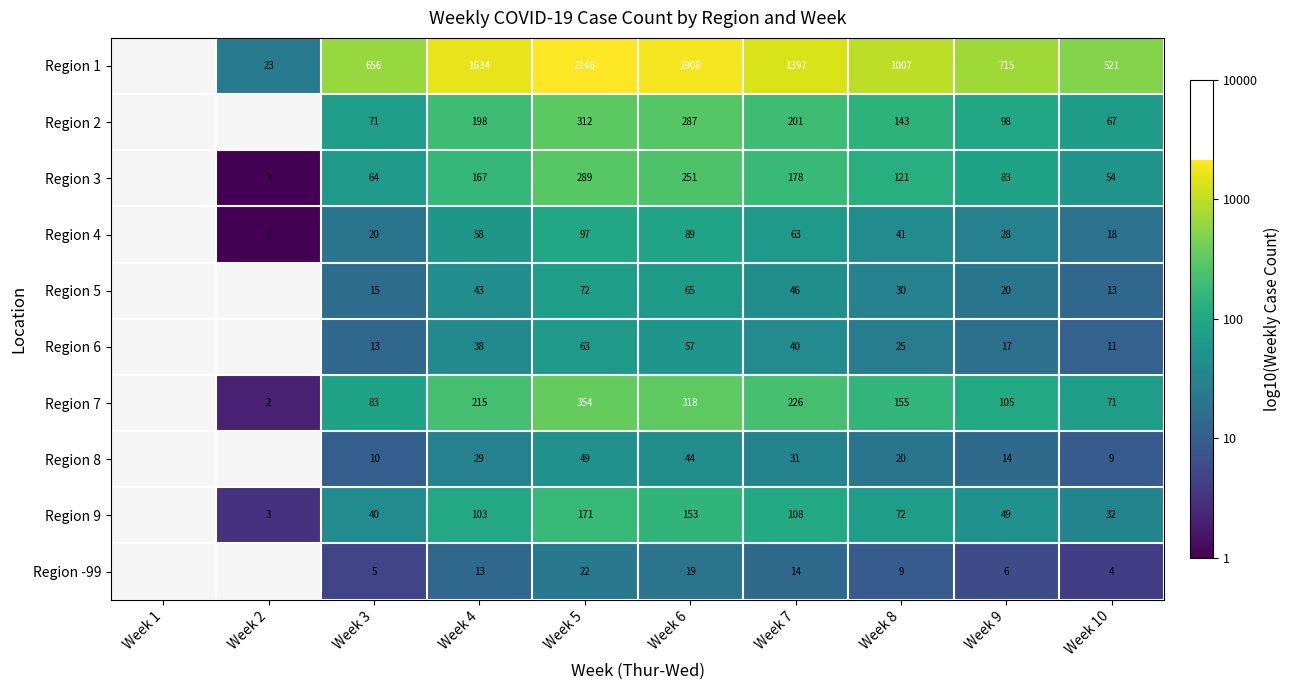

Which label corresponds to the smallest value in the chart?

Week 2